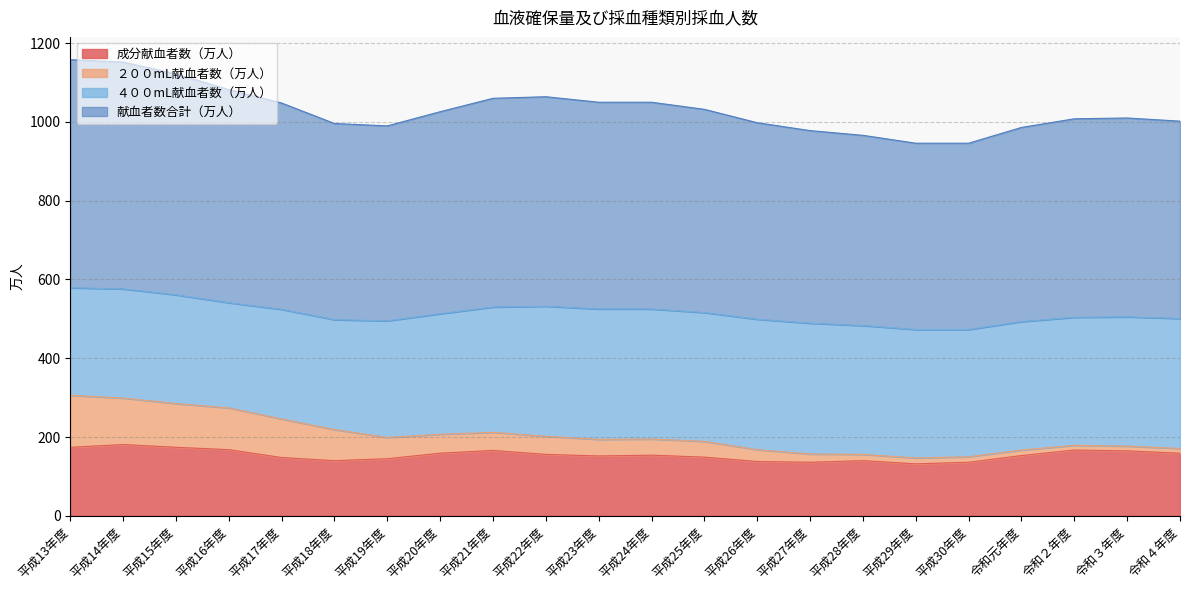

How many categories are shown in the chart?

22